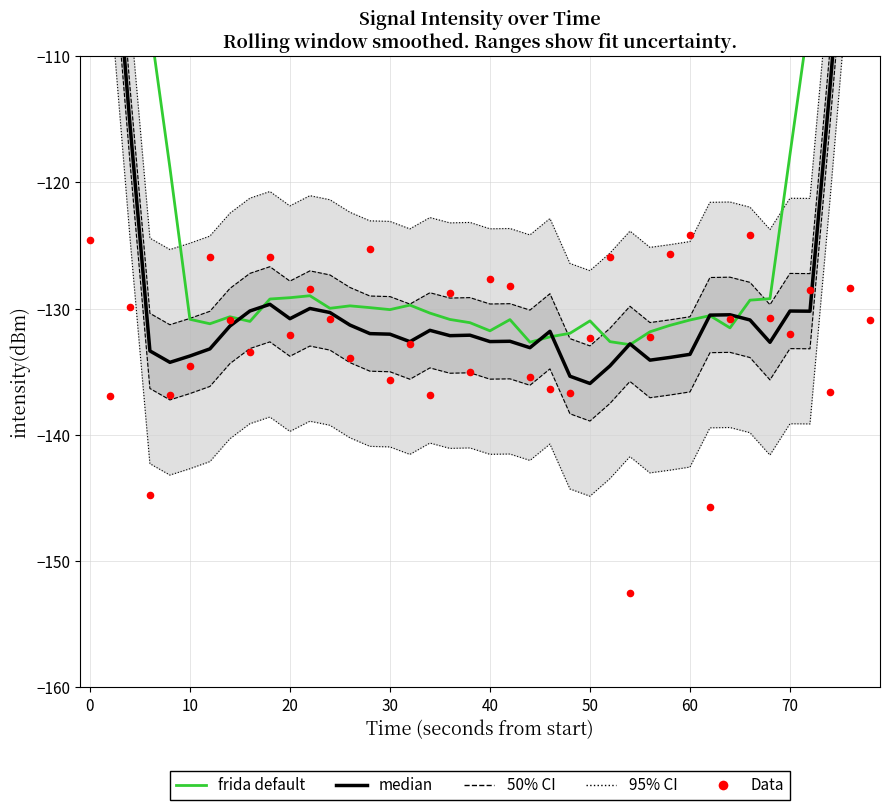

Which series has the largest Y range (max minus min)?

frida default